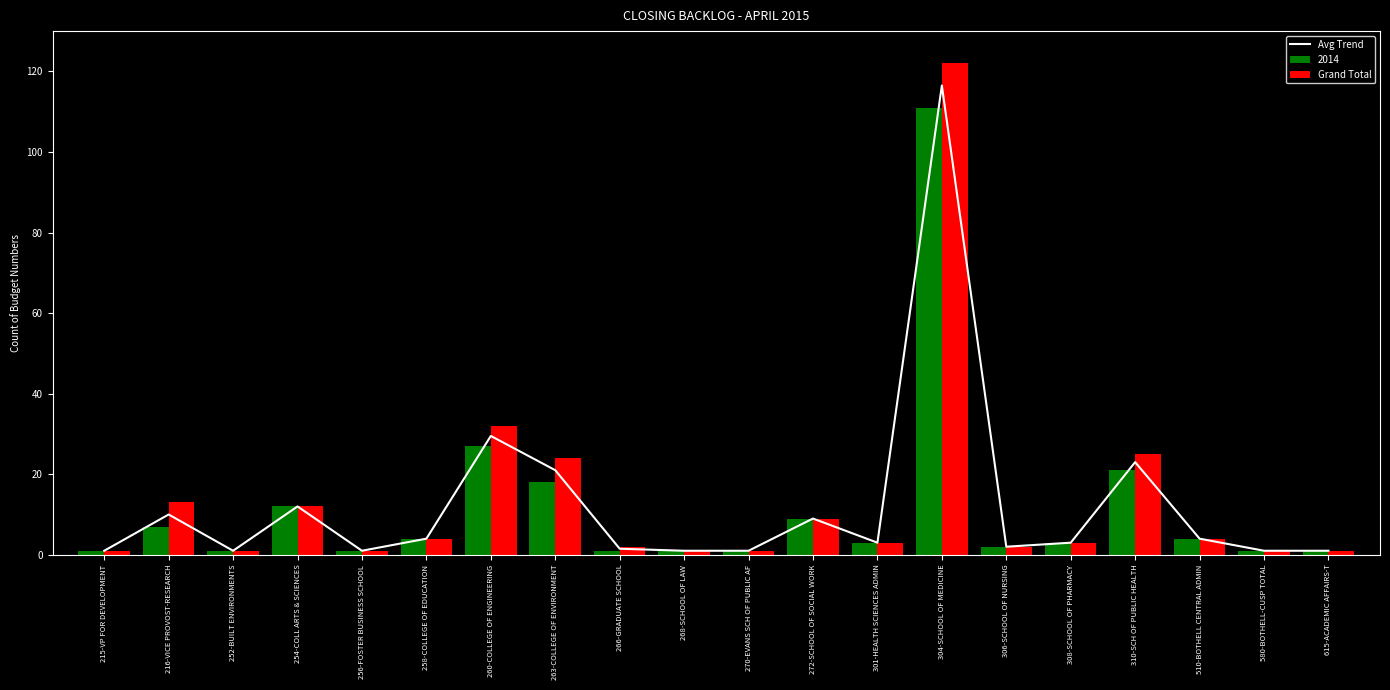

Which has a higher value, 215-VP FOR DEVELOPMENT or 272-SCHOOL OF SOCIAL WORK?

272-SCHOOL OF SOCIAL WORK